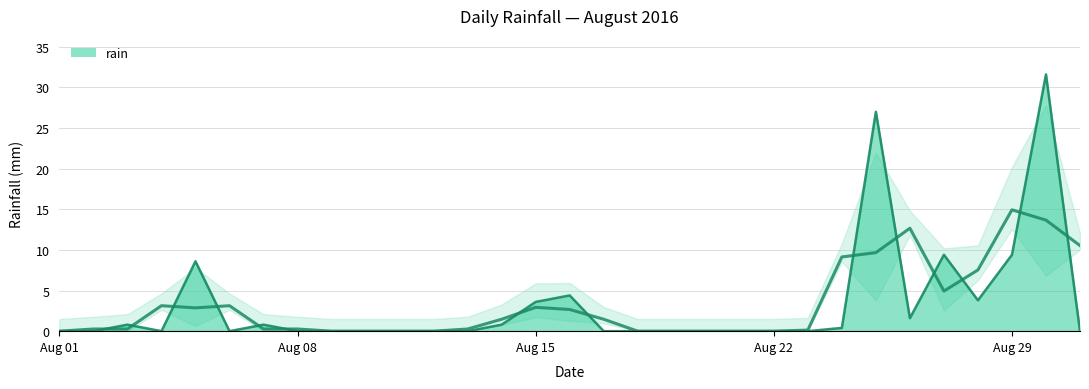

Reading left to right, transcribe all the data shown in this chart.

0.0	0.0	0.8	0.0	8.6	0.0	0.8	0.0	0.0	0.0	0.0	0.0	0.0	0.8	3.6	4.4	0.0	0.0	0.0	0.0	0.0	0.0	0.0	0.4	27.0	1.6	9.4	3.8	9.4	31.6	0.0